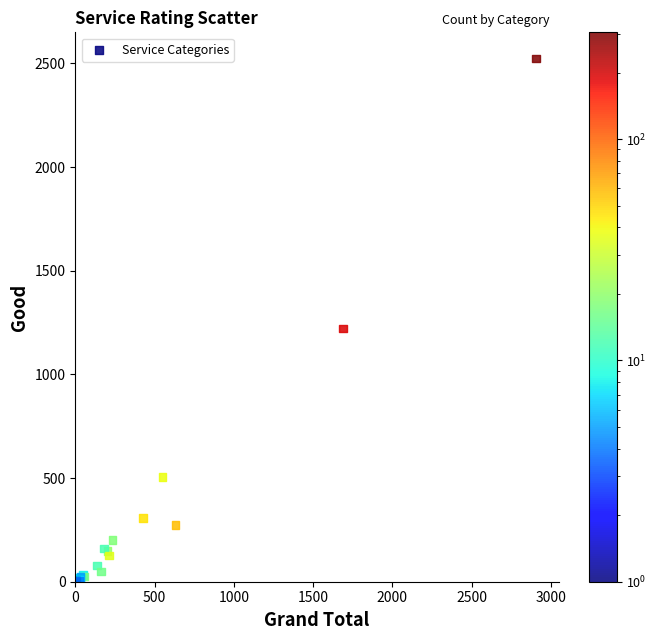

What Y value in the scatter plot is closest to 1262?

1221